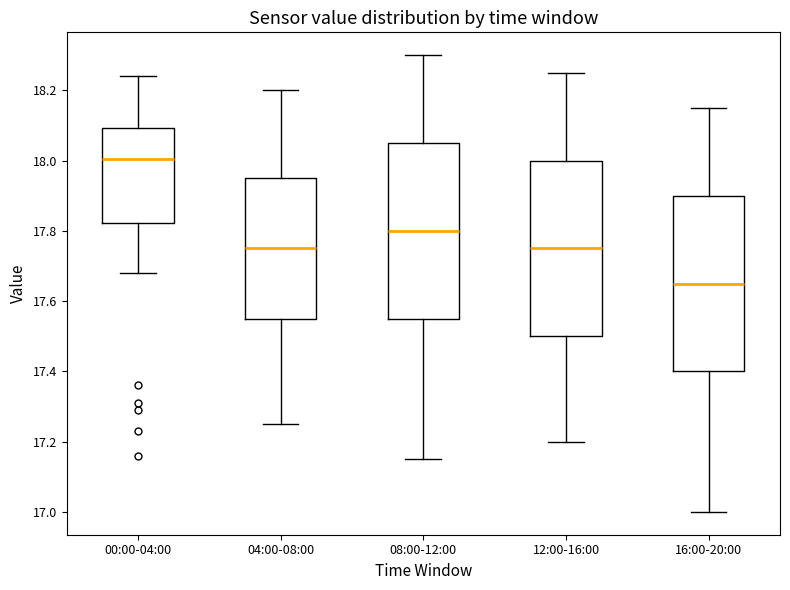

Which box has the highest median line?

00:00-04:00